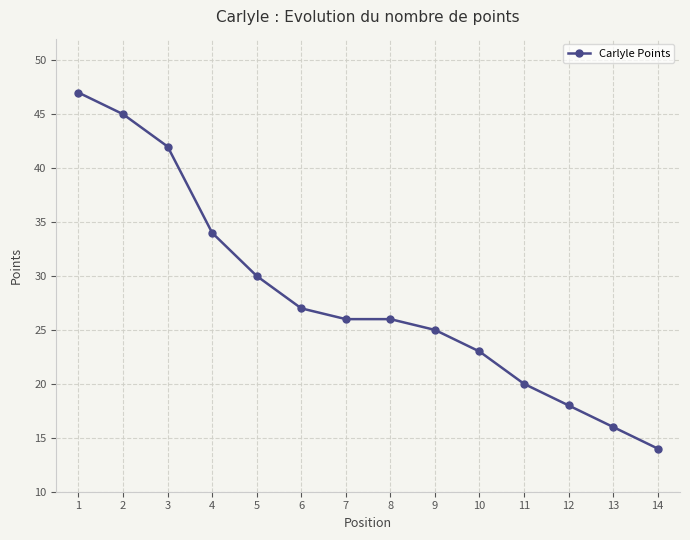

At which label is the value closest to 30?

5